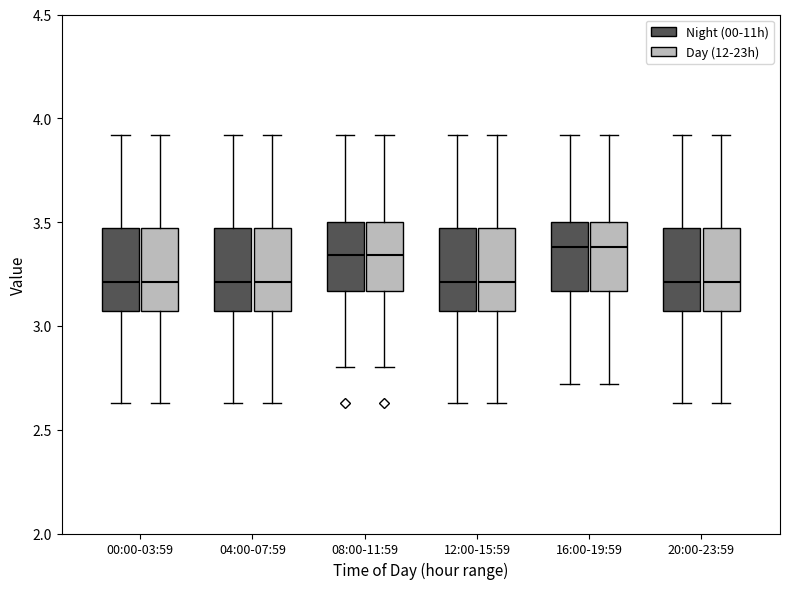

Reading left to right, read every box against the y-axis: the position of its median line, the range the box covers, and the ends of its whiskers. The values are not printed on the chart, so give them approximately, as read against the axis.

00:00-03:59 (Night (00-11h)): median 3.20, box 3.05 to 3.45, whiskers 2.65 to 3.90
00:00-03:59 (Day (12-23h)): median 3.20, box 3.05 to 3.45, whiskers 2.65 to 3.90
04:00-07:59 (Night (00-11h)): median 3.20, box 3.05 to 3.45, whiskers 2.65 to 3.90
04:00-07:59 (Day (12-23h)): median 3.20, box 3.05 to 3.45, whiskers 2.65 to 3.90
08:00-11:59 (Night (00-11h)): median 3.35, box 3.15 to 3.50, whiskers 2.80 to 3.90
08:00-11:59 (Day (12-23h)): median 3.35, box 3.15 to 3.50, whiskers 2.80 to 3.90
12:00-15:59 (Night (00-11h)): median 3.20, box 3.05 to 3.45, whiskers 2.65 to 3.90
12:00-15:59 (Day (12-23h)): median 3.20, box 3.05 to 3.45, whiskers 2.65 to 3.90
16:00-19:59 (Night (00-11h)): median 3.40, box 3.15 to 3.50, whiskers 2.70 to 3.90
16:00-19:59 (Day (12-23h)): median 3.40, box 3.15 to 3.50, whiskers 2.70 to 3.90
20:00-23:59 (Night (00-11h)): median 3.20, box 3.05 to 3.45, whiskers 2.65 to 3.90
20:00-23:59 (Day (12-23h)): median 3.20, box 3.05 to 3.45, whiskers 2.65 to 3.90